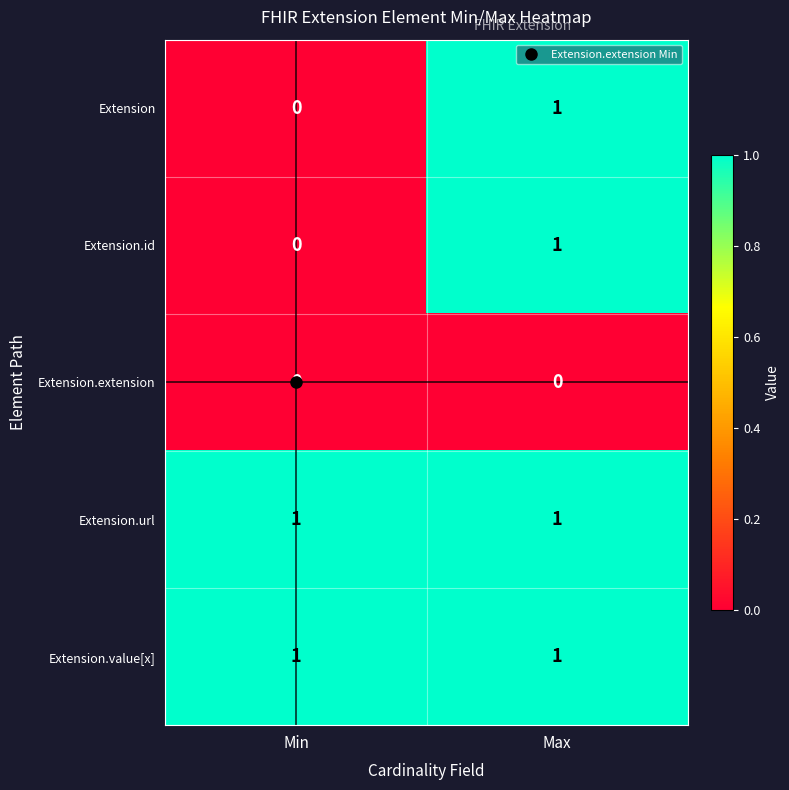

At which label is Extension.id closest to 0?

Min